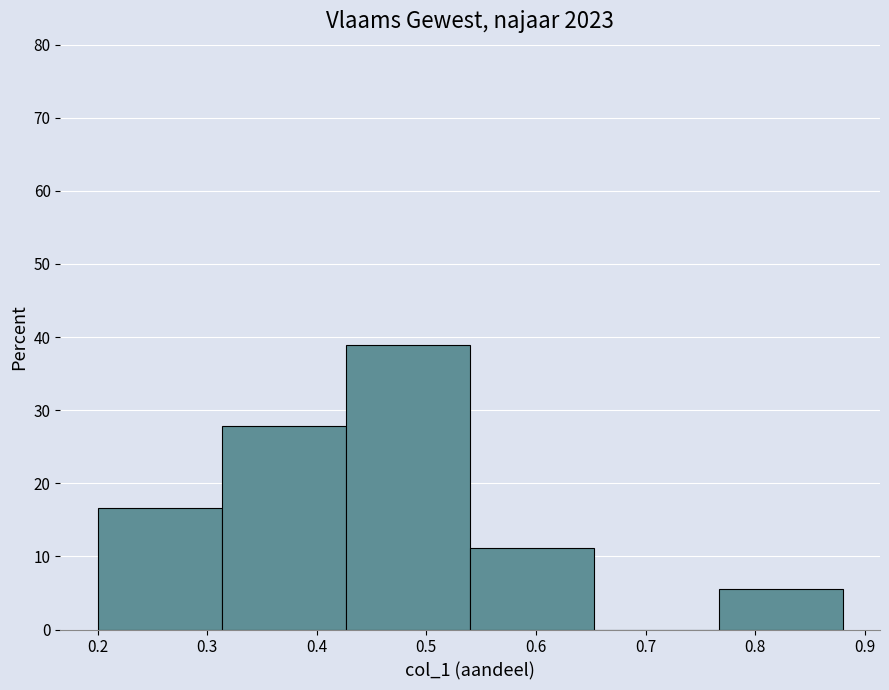

Reading left to right, transcribe this chart: for each bar, give the range it covers on the x-axis and its height. Neither the bar edges nor the heights are printed on the chart, so give them approximately, as read against the axes.

0.20 to 0.31: 17
0.31 to 0.43: 28
0.43 to 0.54: 39
0.54 to 0.65: 11
0.65 to 0.77: 0
0.77 to 0.88: 6